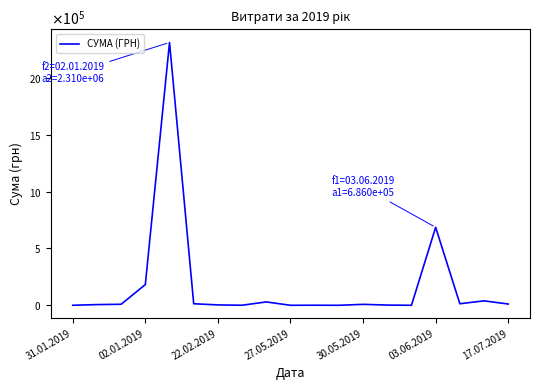

Is this an area chart (filled region under the line)?

No